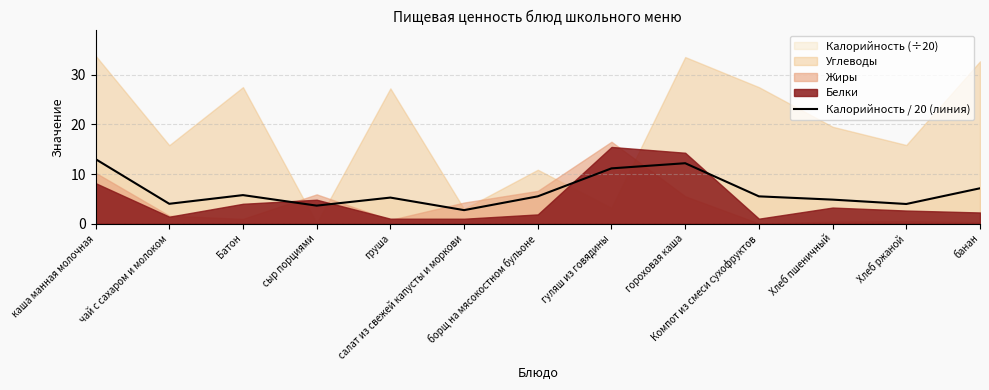

What is the maximum value for Калорийность / 20 (линия)?

13.0